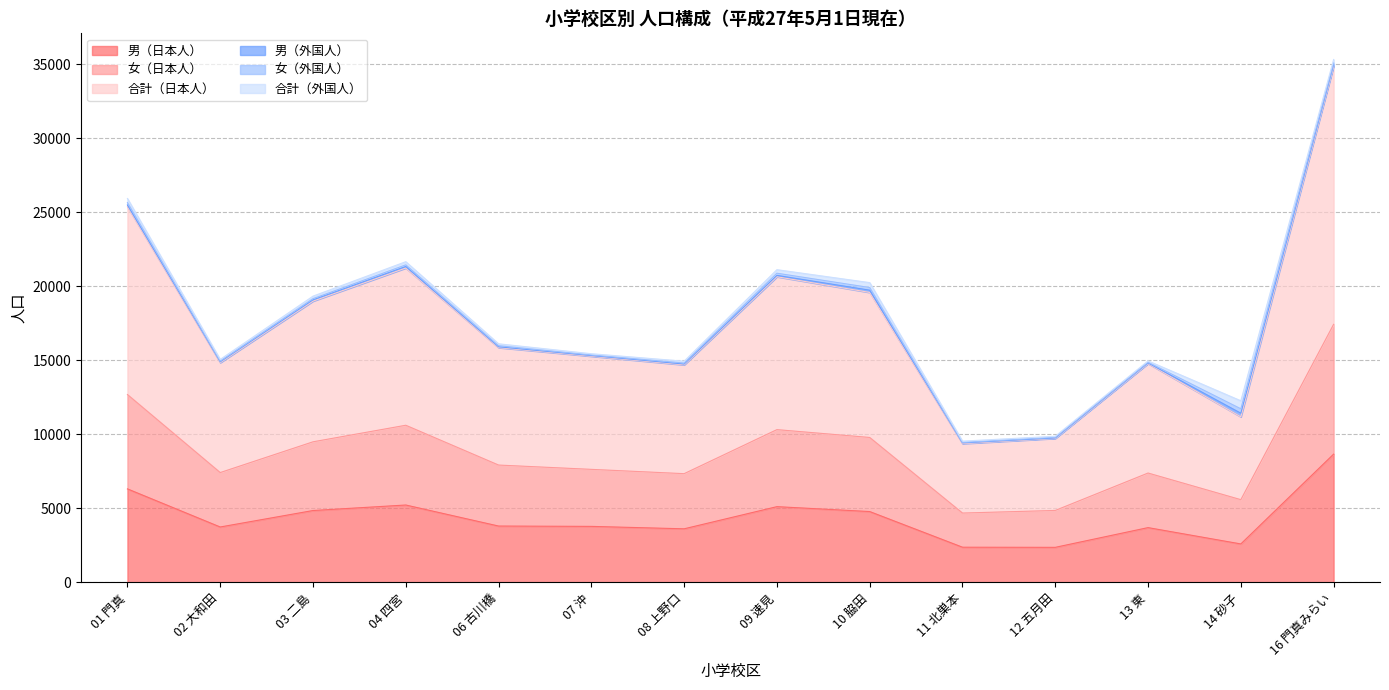

Where is the first local maximum for 男（日本人）?

04 四宮